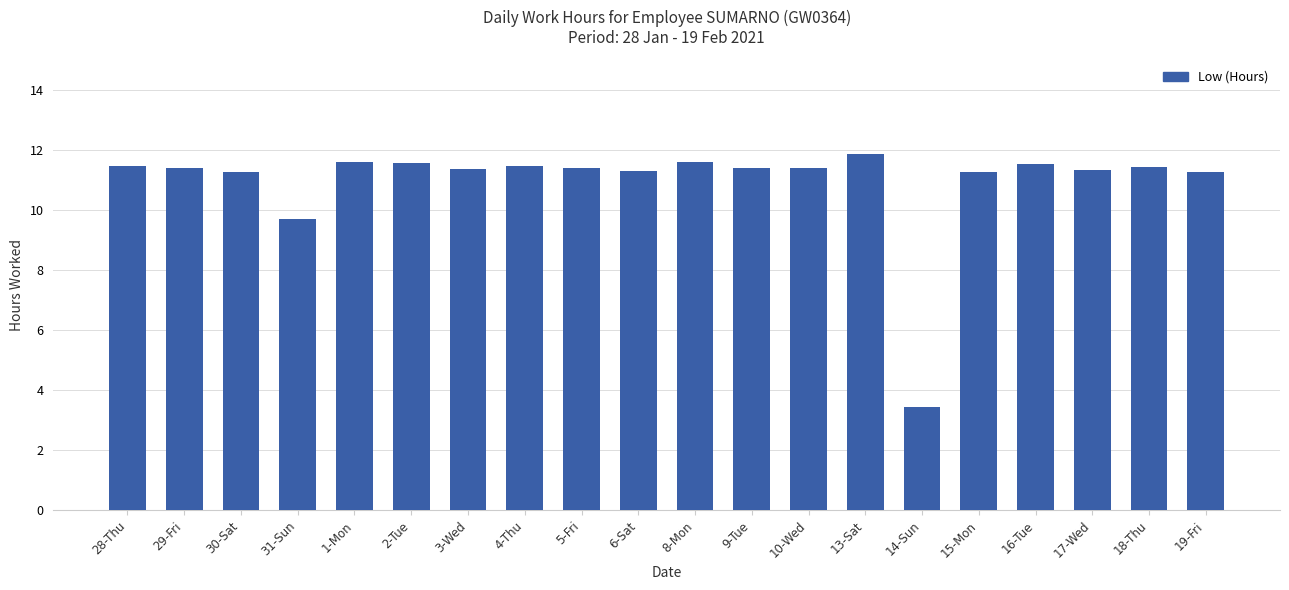

What is the difference between the maximum and minimum values?

8.4